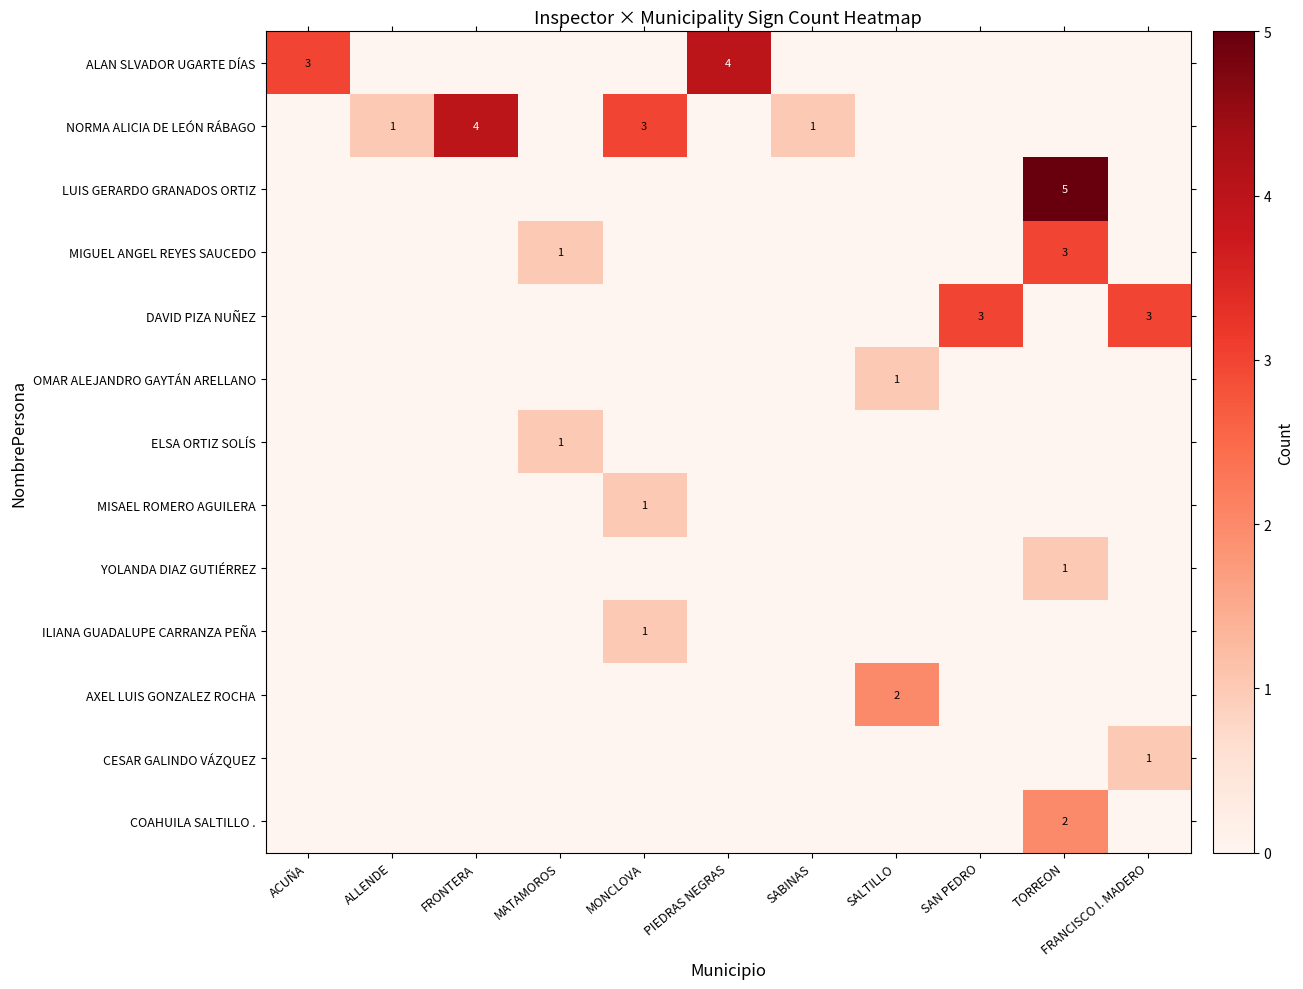

Is it true that ILIANA GUADALUPE CARRANZA PEÑA equals -1 at TORREON?

False